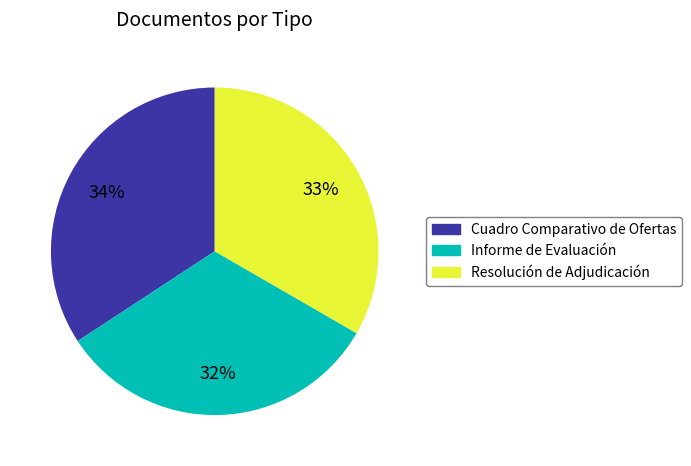

Is there a majority slice in this chart?

No